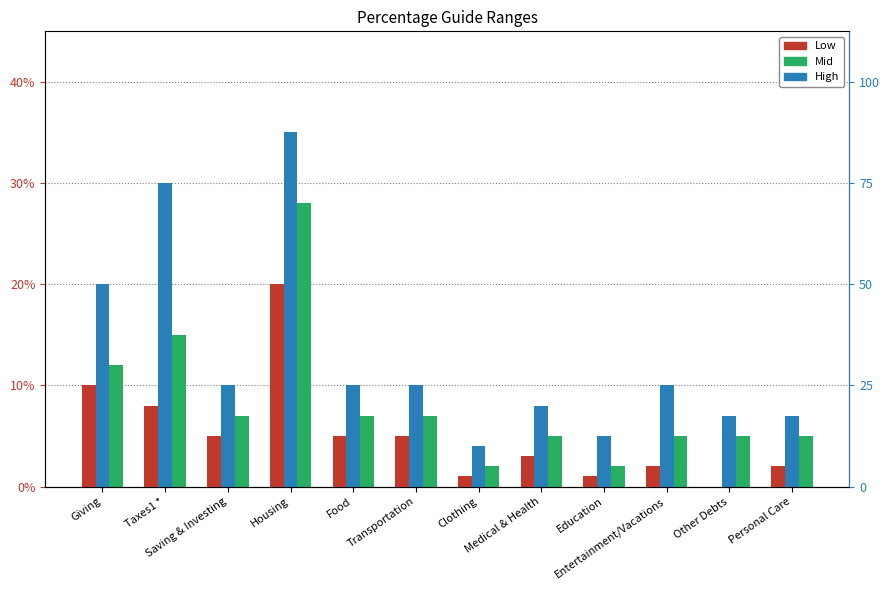

List the series in order of their overall mean, lowest first.

Low, Mid, High